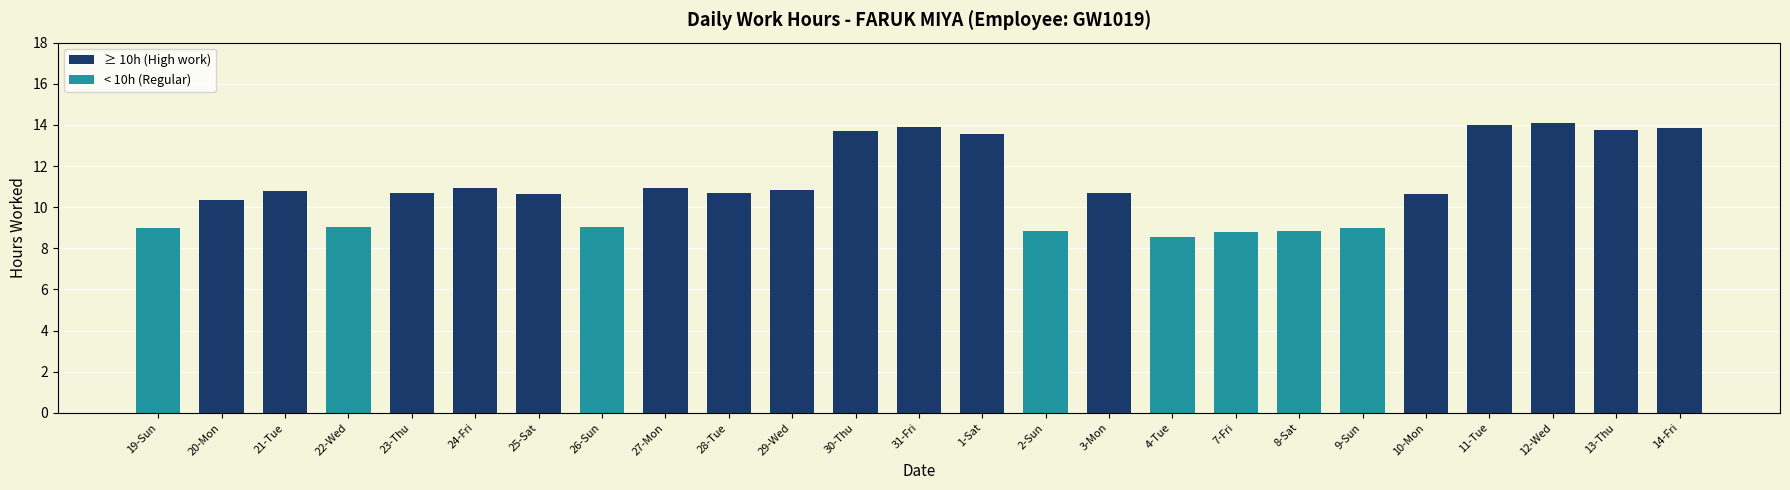

Is it true that the value at 11-Tue is 14.0?

True